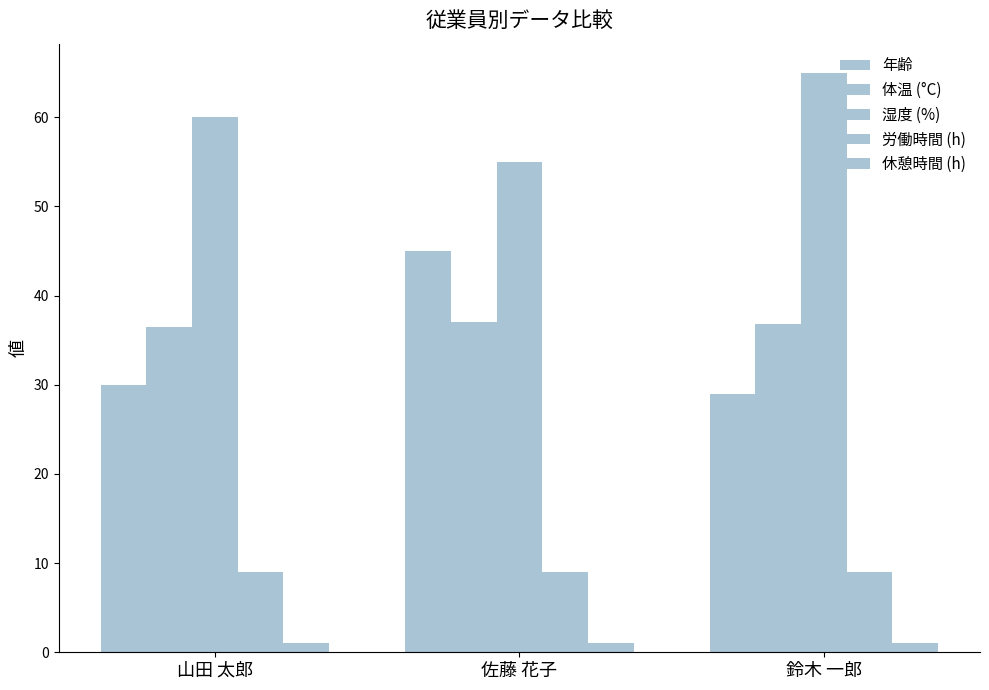

What is the sum of the 労働時間 (h) values at 山田 太郎 and 佐藤 花子?

18.0